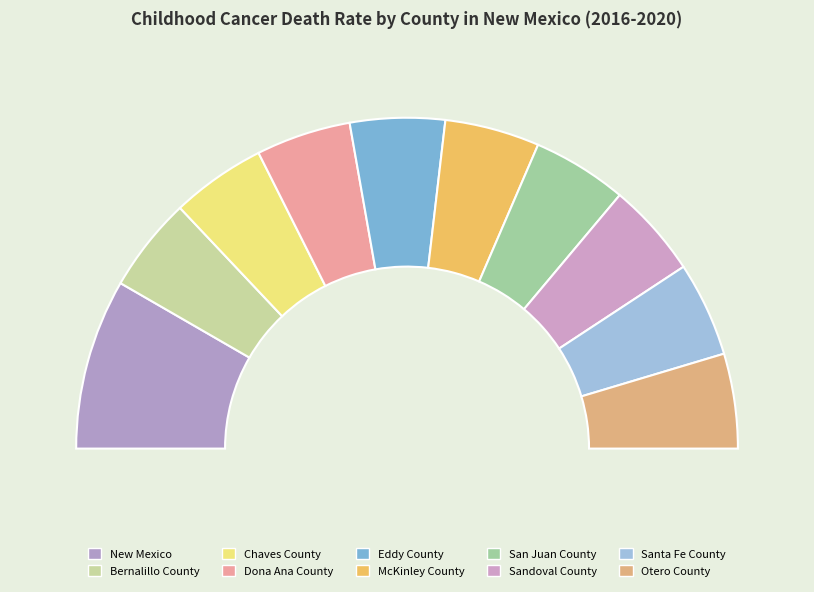

How many segments does this pie chart have?

10